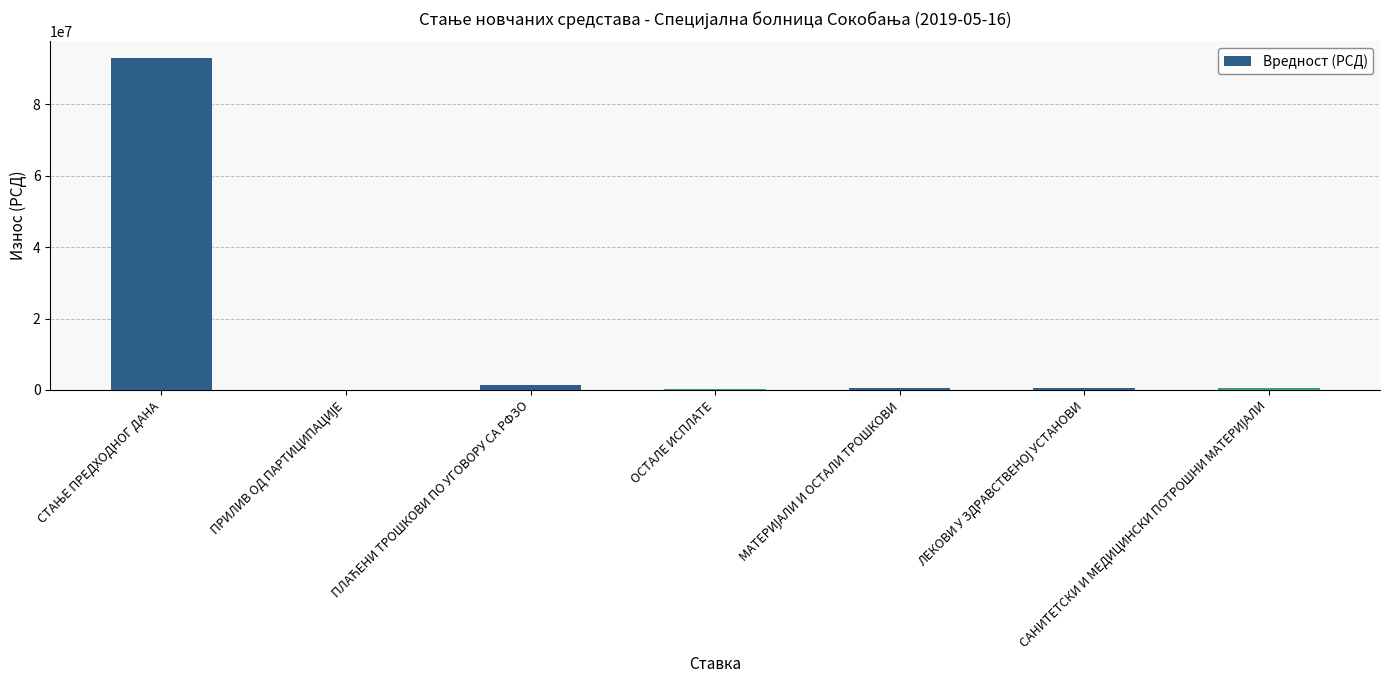

What is the sum of all values?

96022105.6